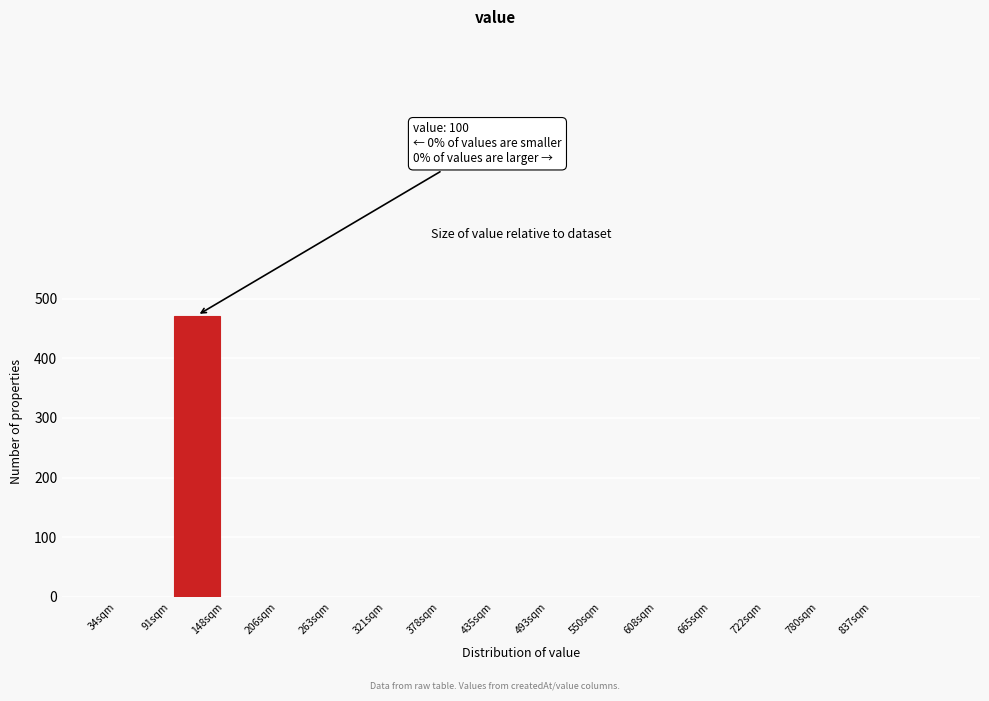

Over which range of the x-axis is the bar tallest?

90 to 150